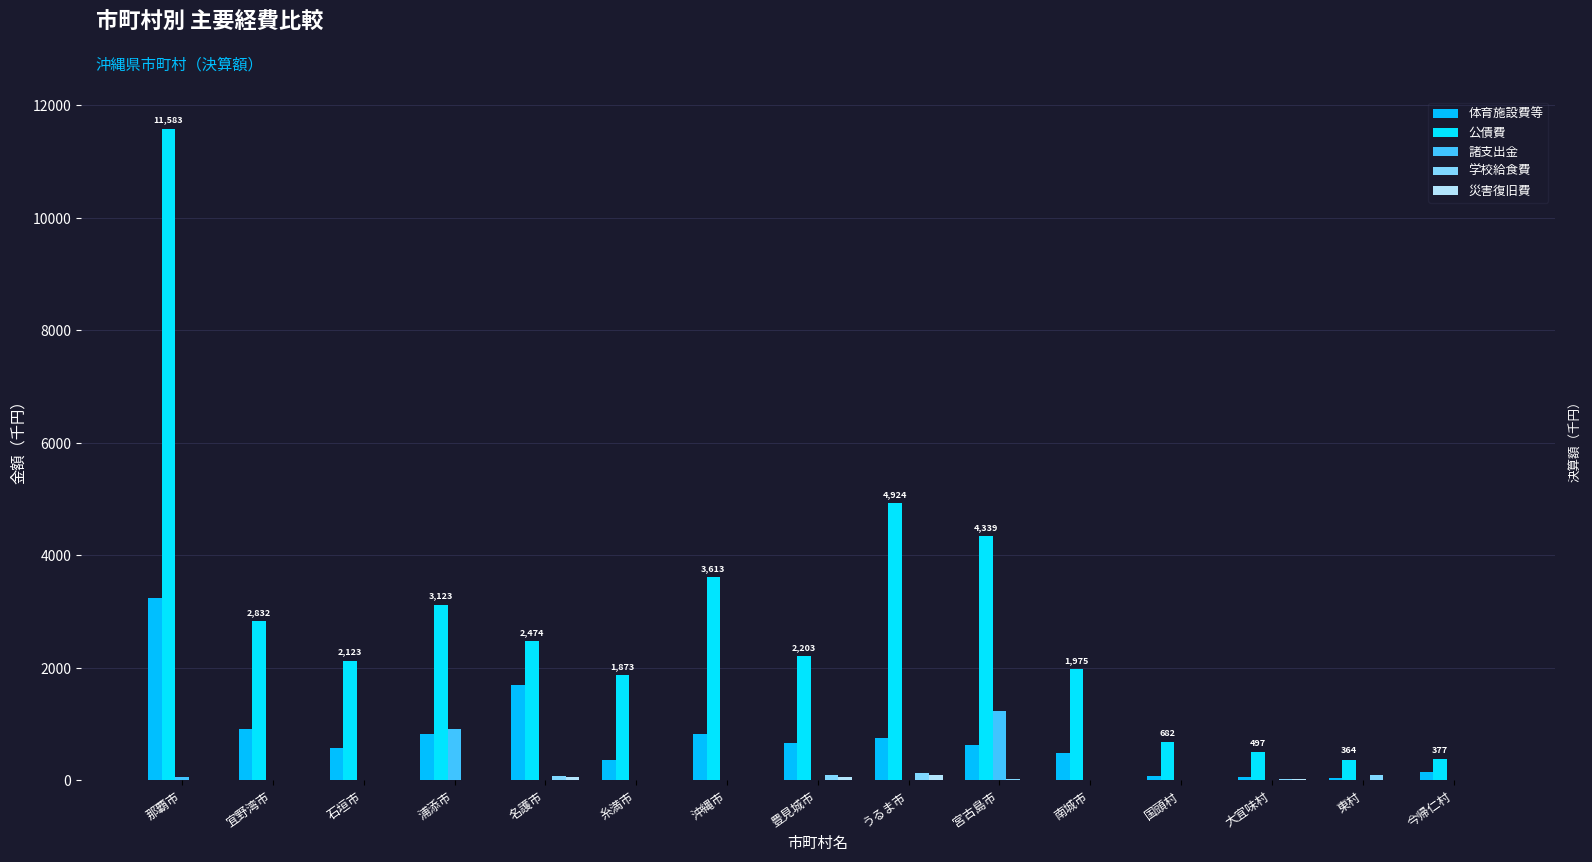

At how many categories does at least one series exceed 5381?

1